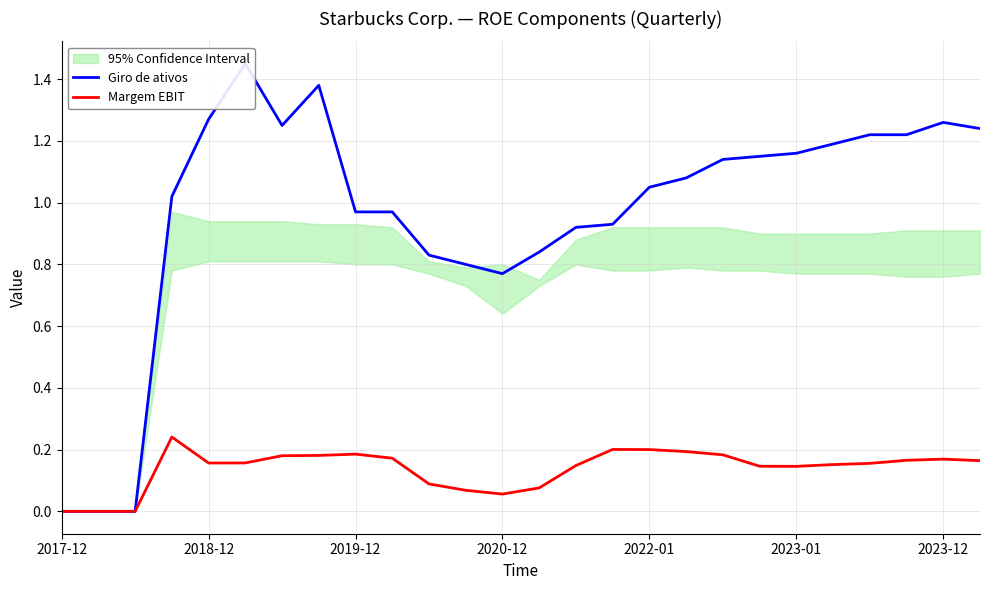

The value of Giro de ativos at 25 is 2.0. True or false?

False